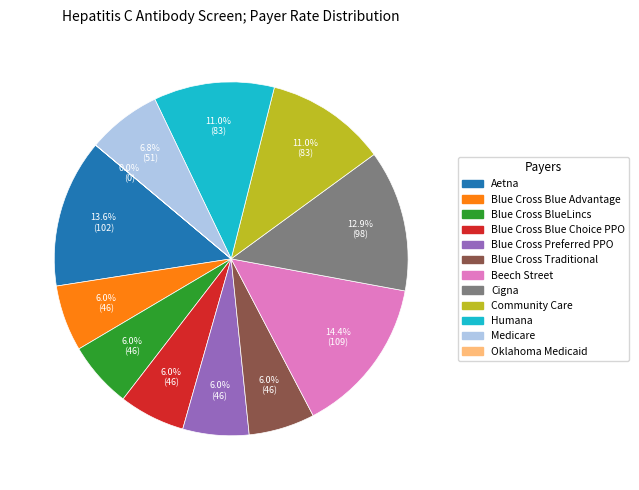

To the nearest percent, what percentage of the pie is Aetna?

14%